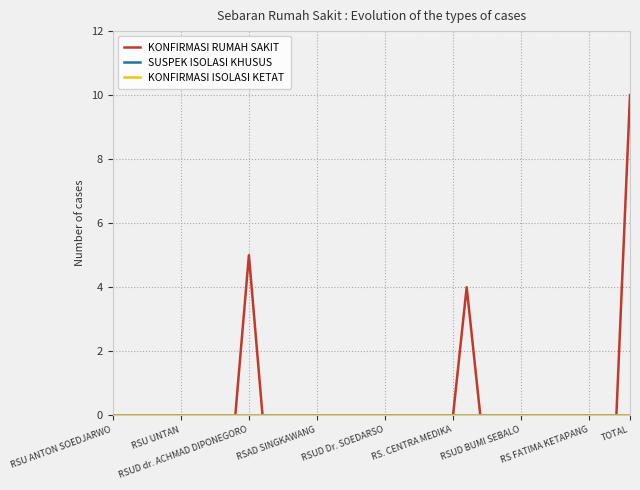

At which label is SUSPEK ISOLASI KHUSUS closest to 0?

RSU ANTON SOEDJARWO